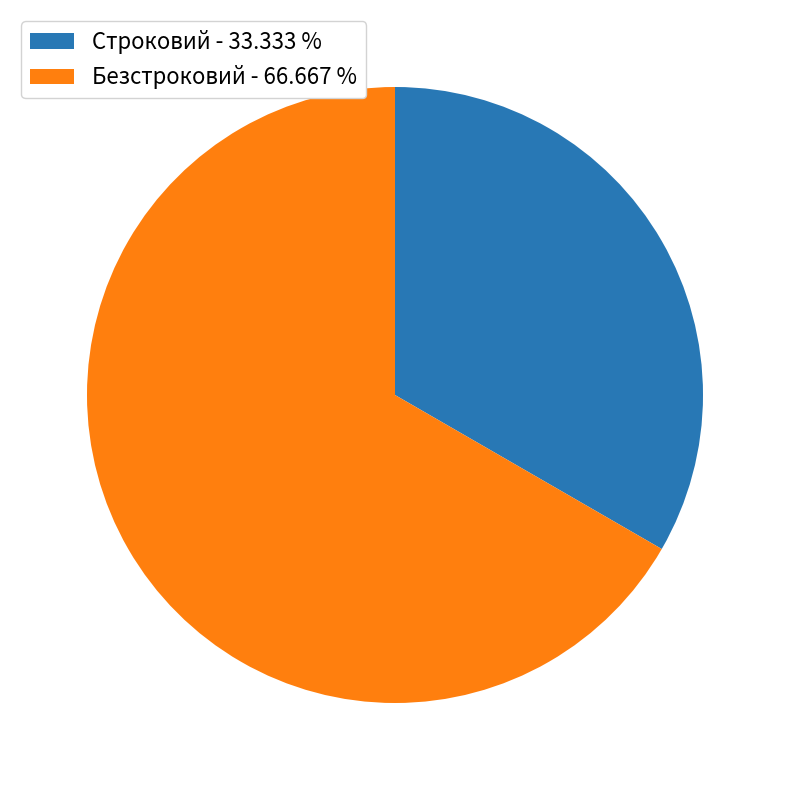

Which has a higher value, Строковий - 33.333 % or Безстроковий - 66.667 %?

Безстроковий - 66.667 %